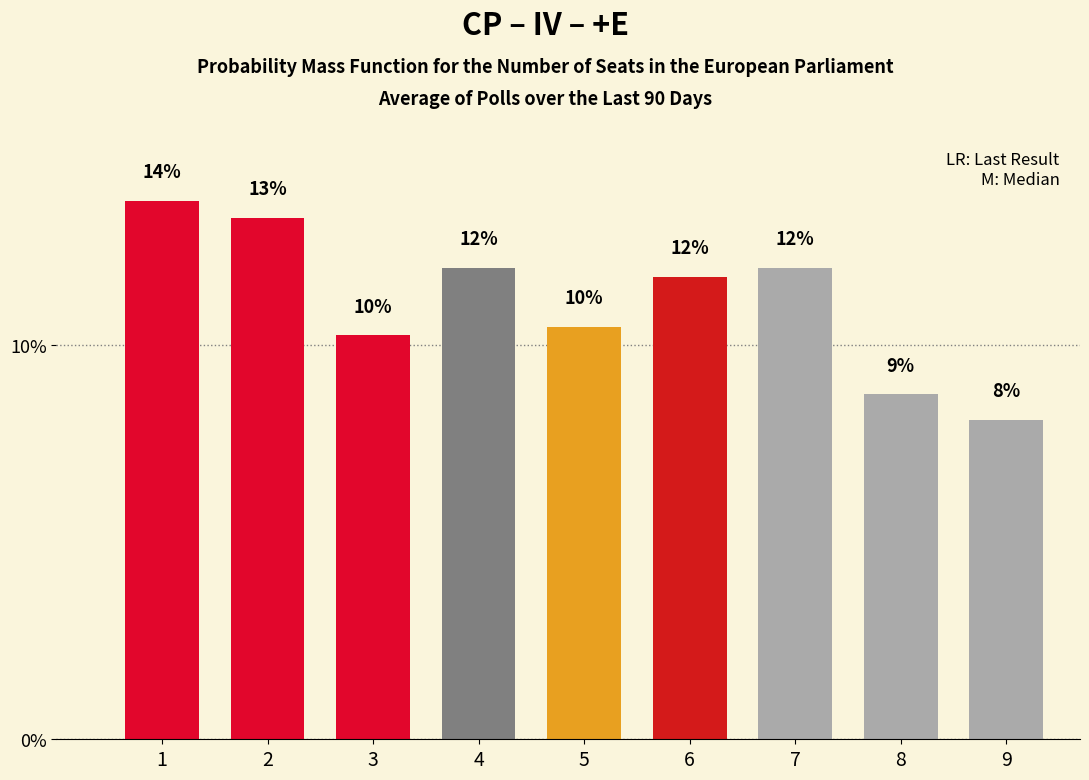

The value at 3 is 3.8. True or false?

False